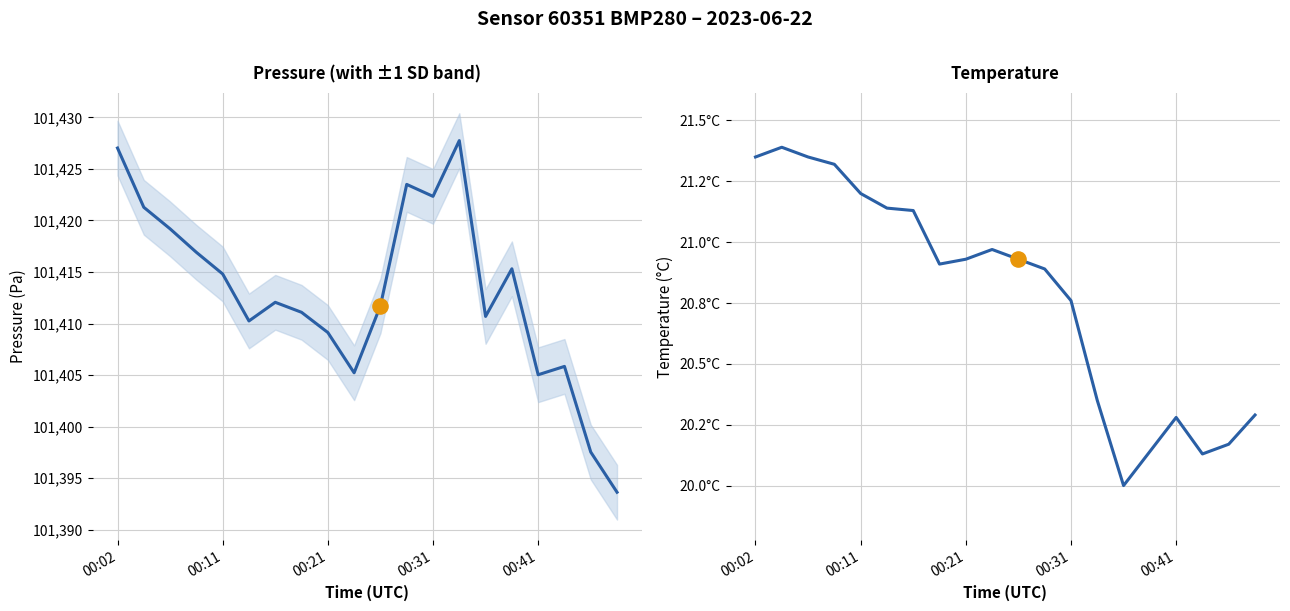

Which series reaches the minimum Y coordinate?

temperature